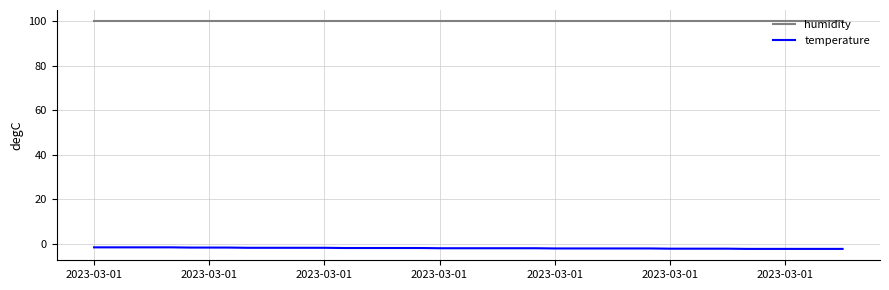

Which series has the largest total across all categories?

humidity